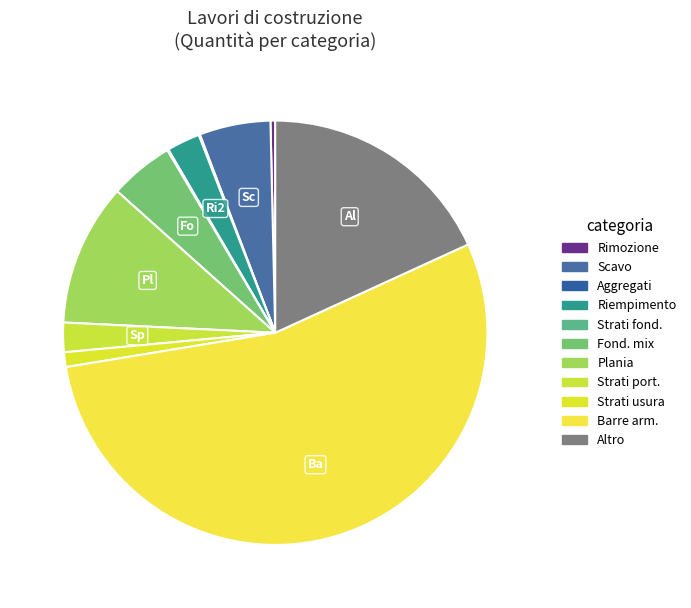

To the nearest percent, what is the difference between the largest and smallest slice percentages?

54%